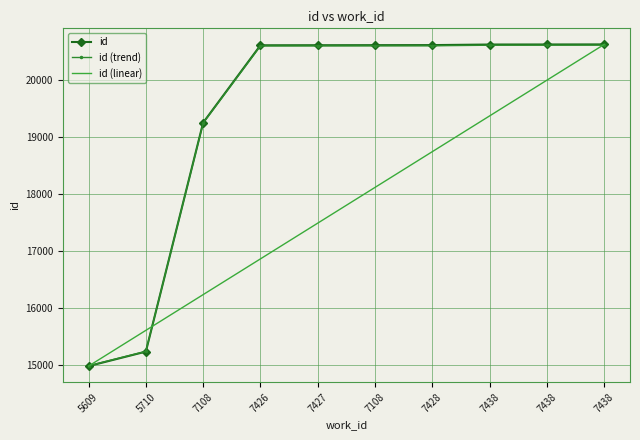

What is the label of the 4th point from the right?

7428